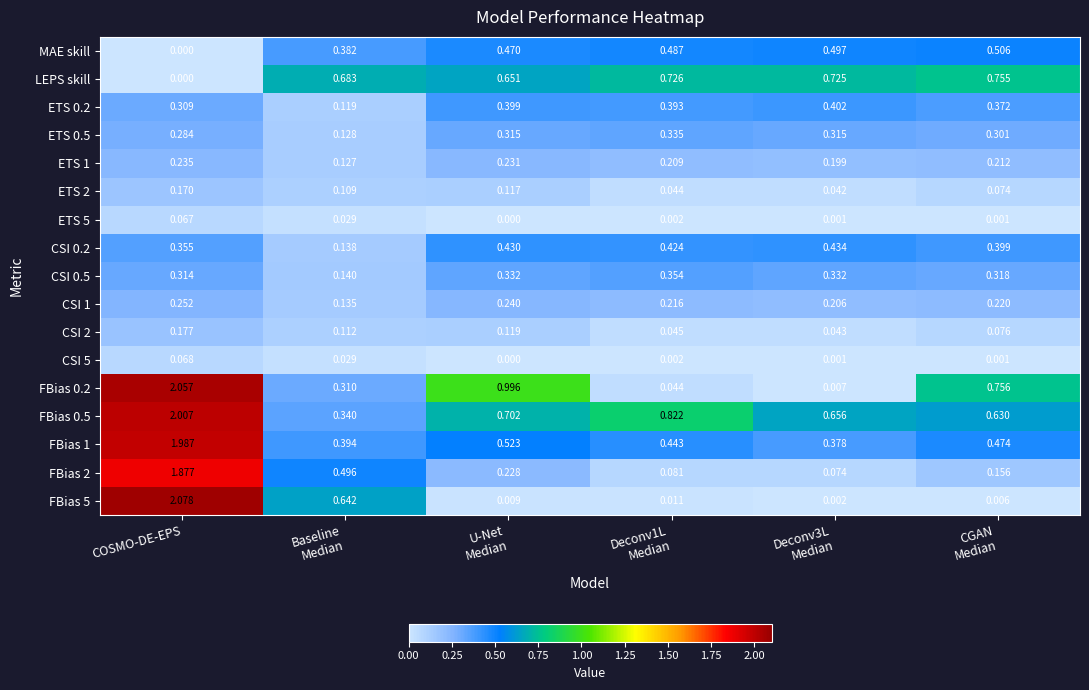

At which category is the sum across all series the highest?

COSMO-DE-EPS